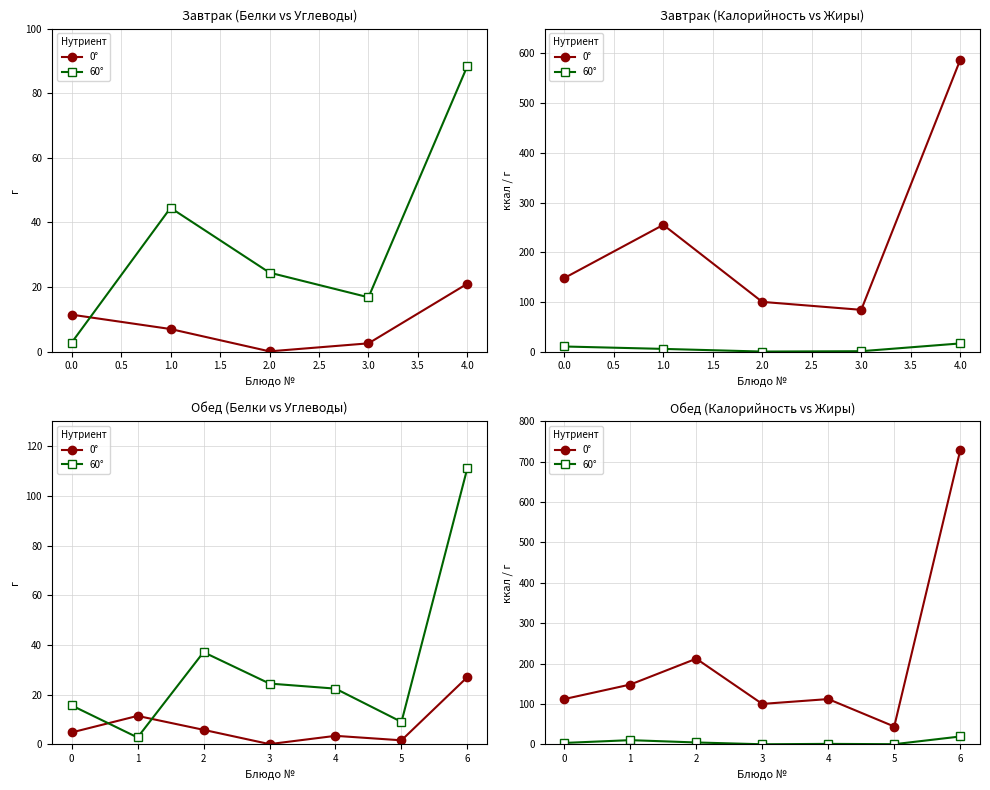

What is the maximum value for 60°?

19.3